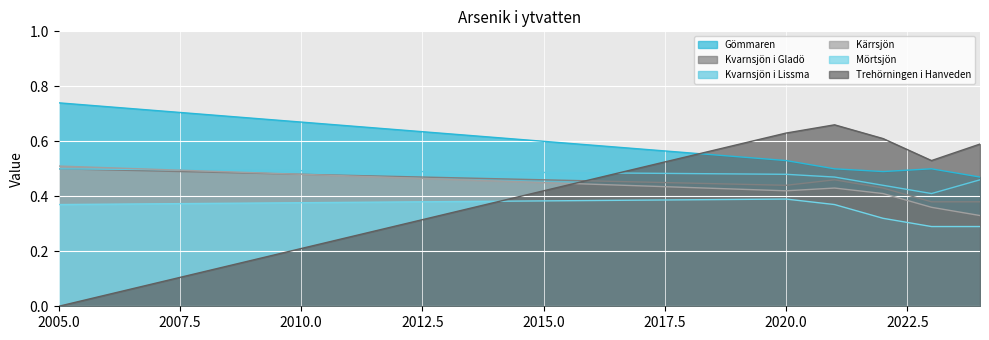

At which label does Gömmaren reach its minimum?

2024